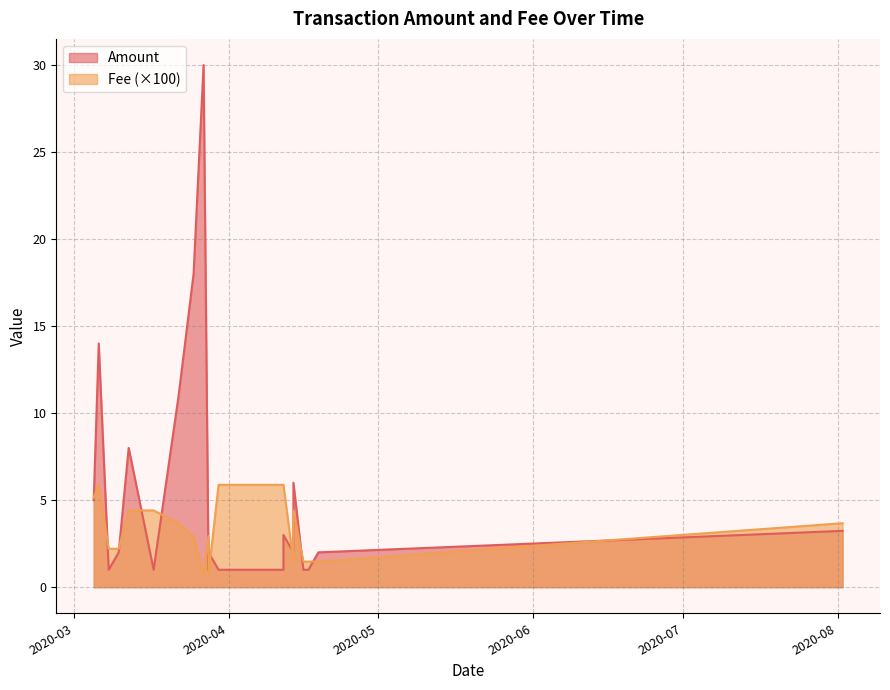

How many categories are shown in the chart?

20